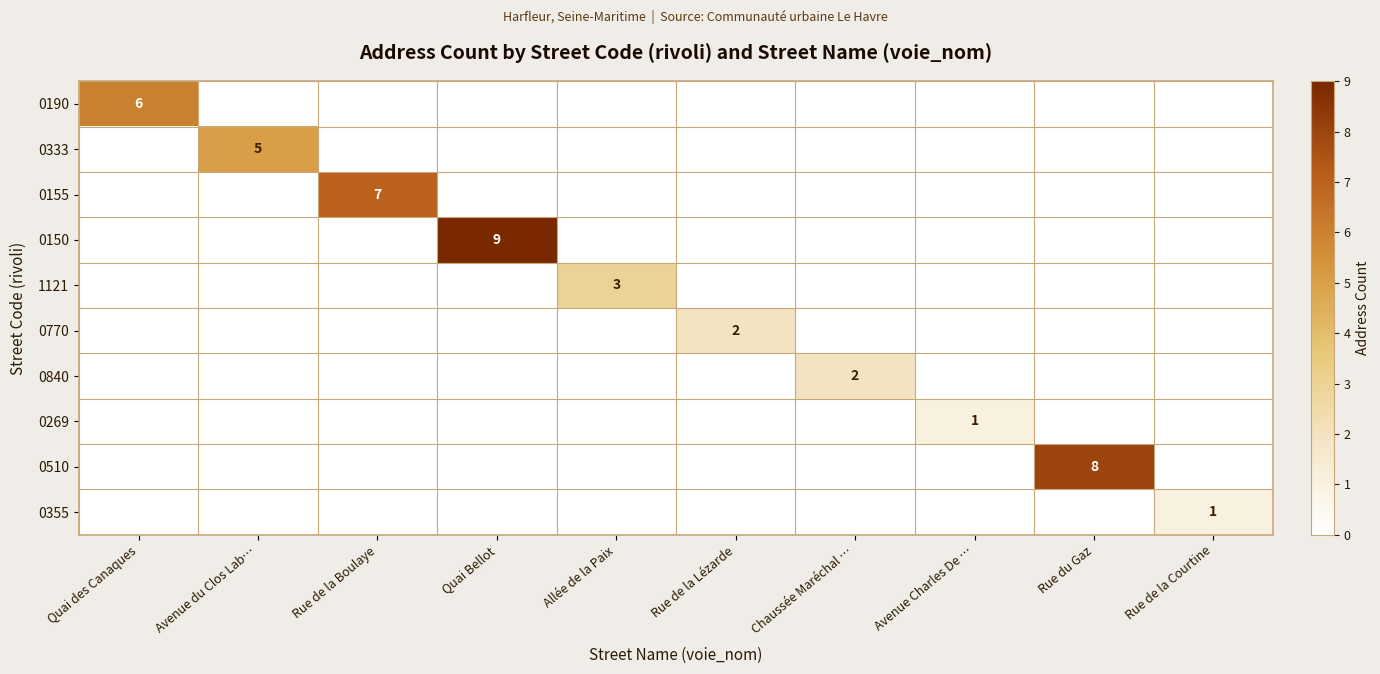

At how many categories does at least one series exceed 2?

6